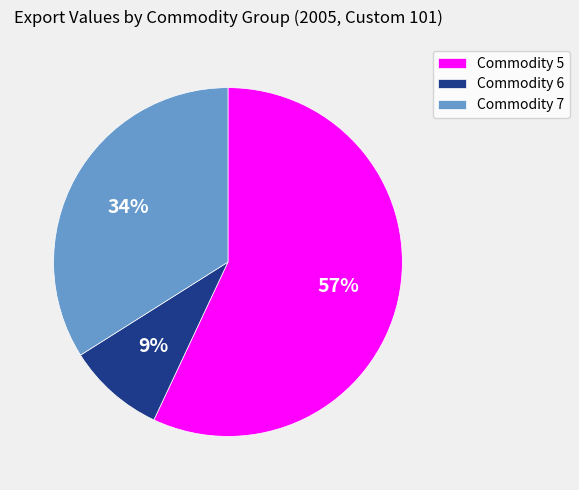

What is the ratio of the value at Commodity 6 to the value at Commodity 7?

0.3